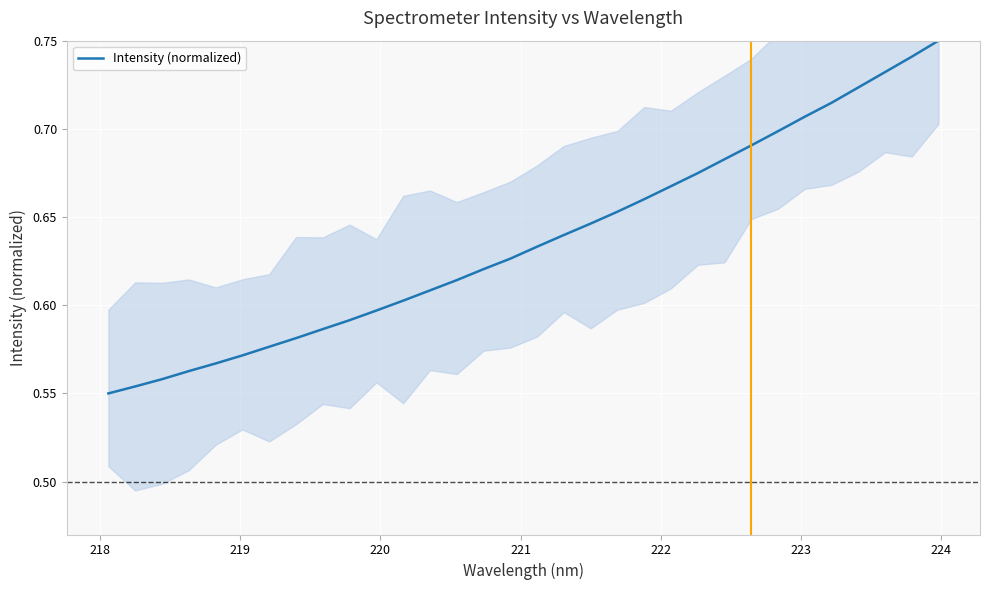

Count the number of categories in the chart.

32